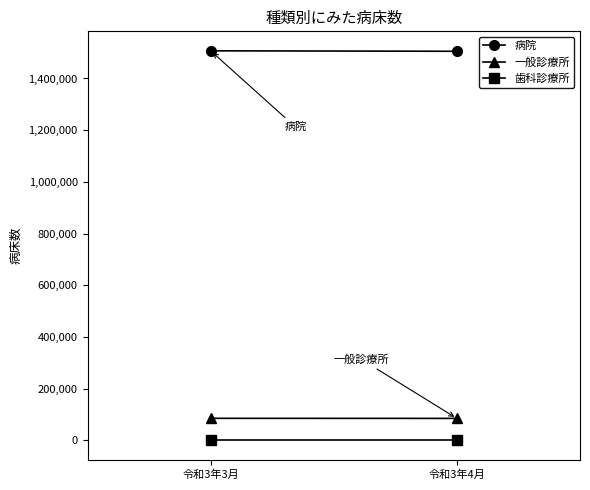

What is the value of the 病院 point at the 1st from the left?

1507042